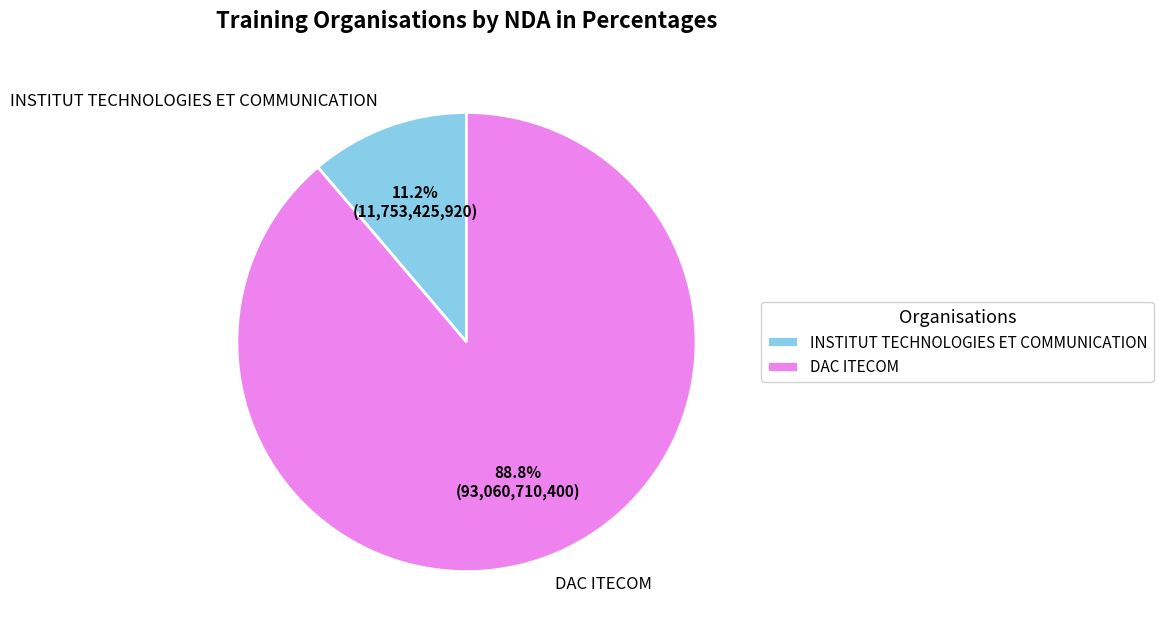

What is the total percentage of DAC ITECOM and INSTITUT TECHNOLOGIES ET COMMUNICATION?

100.0%